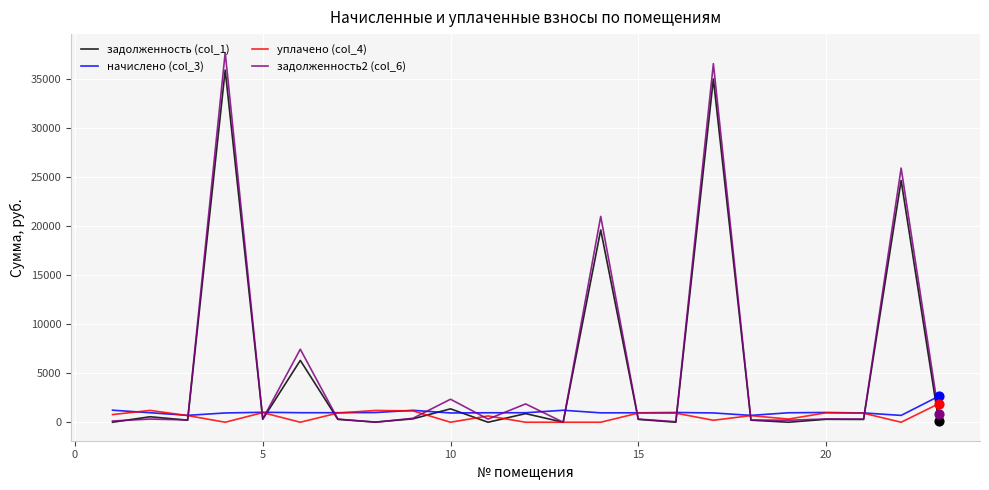

Which series has the largest range (max minus min)?

задолженность2 (col_6)